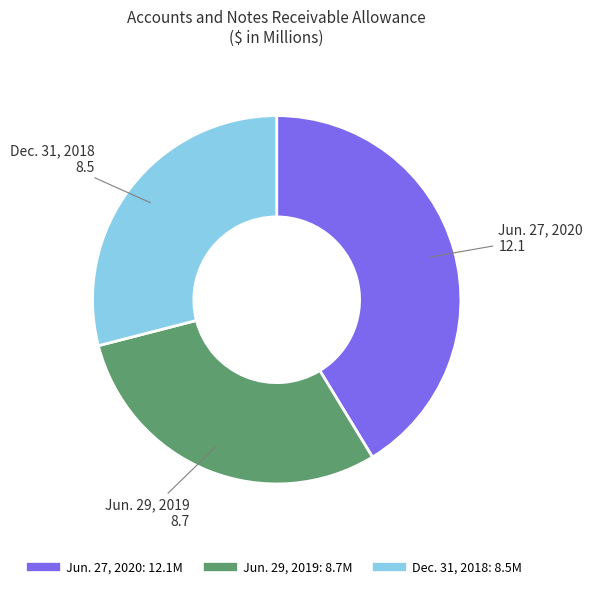

Approximately how many times larger is the value at Jun. 27, 2020 compared to Dec. 31, 2018?

1.4